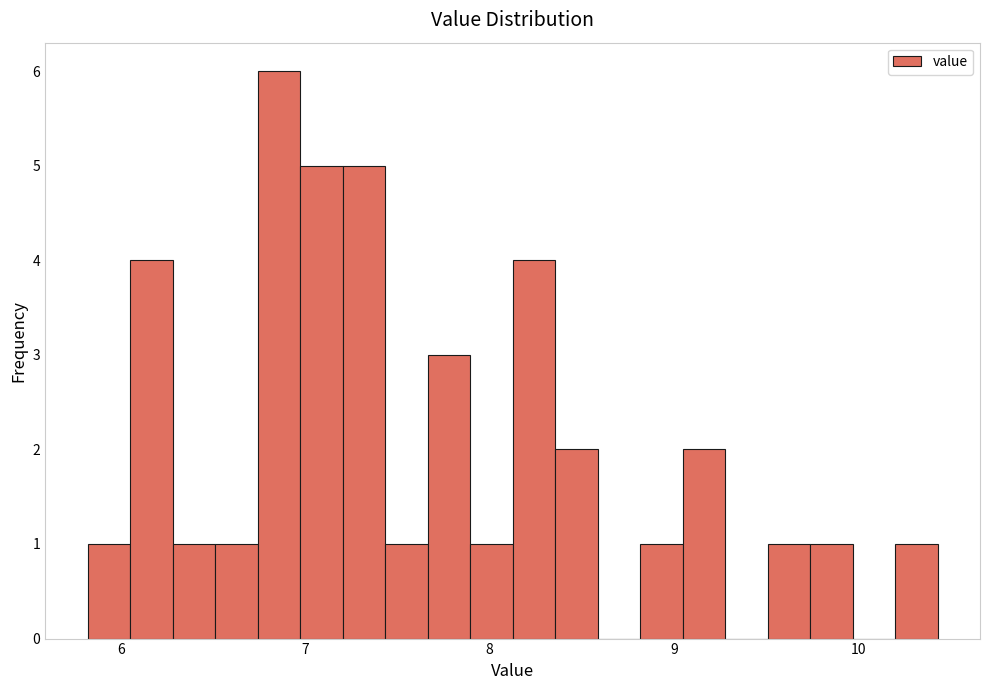

Read against the x-axis, roughly where is the centre of the tallest bar?

6.9